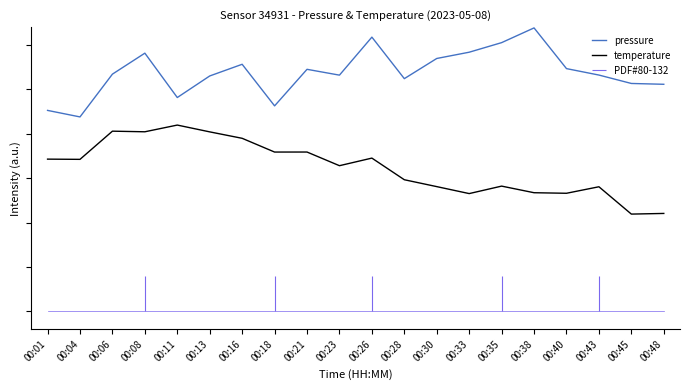

What is the average value of the pressure series?

2.7